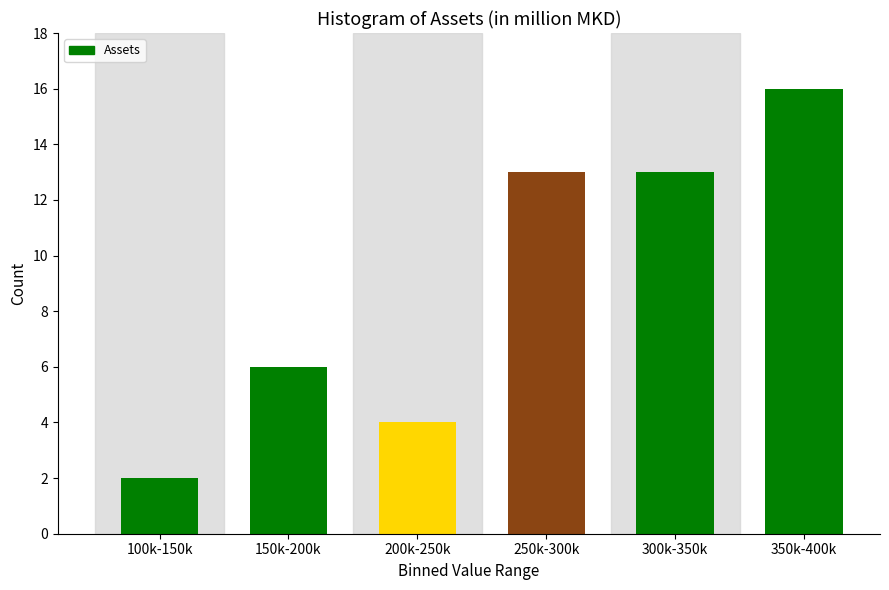

Reading left to right, what are all the values shown in this chart?

100k-150k=2	150k-200k=6	200k-250k=4	250k-300k=13	300k-350k=13	350k-400k=16